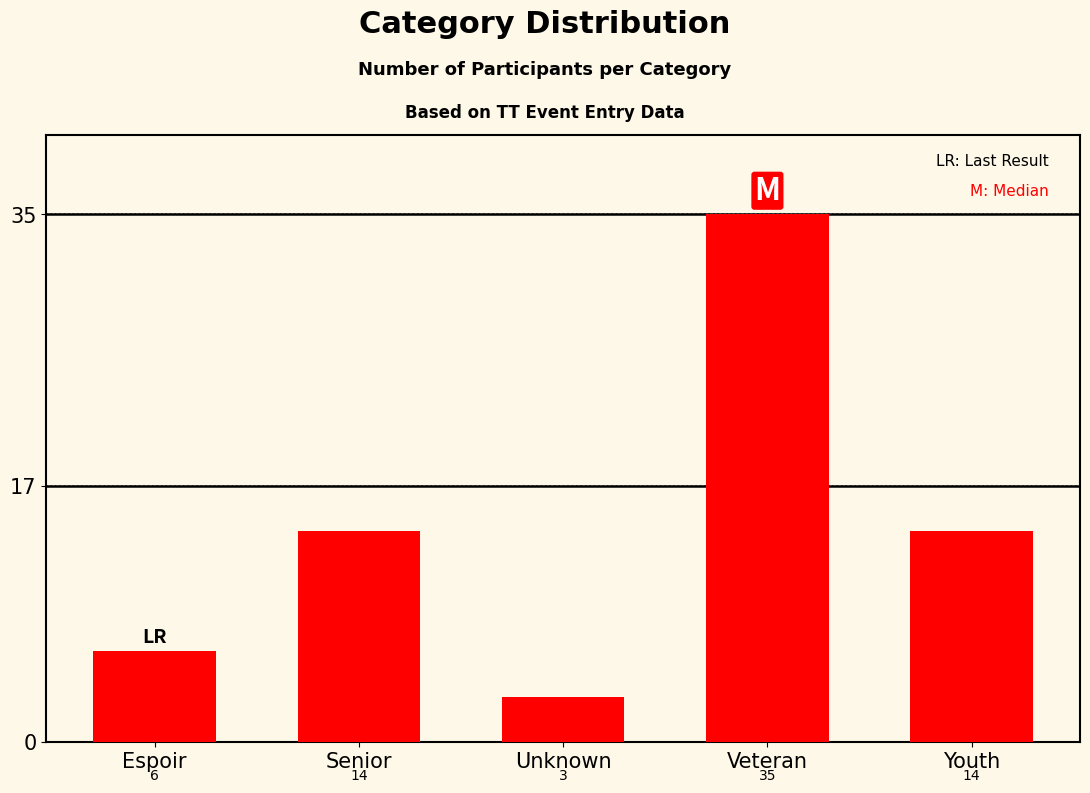

What is the minimum value shown in the chart?

3